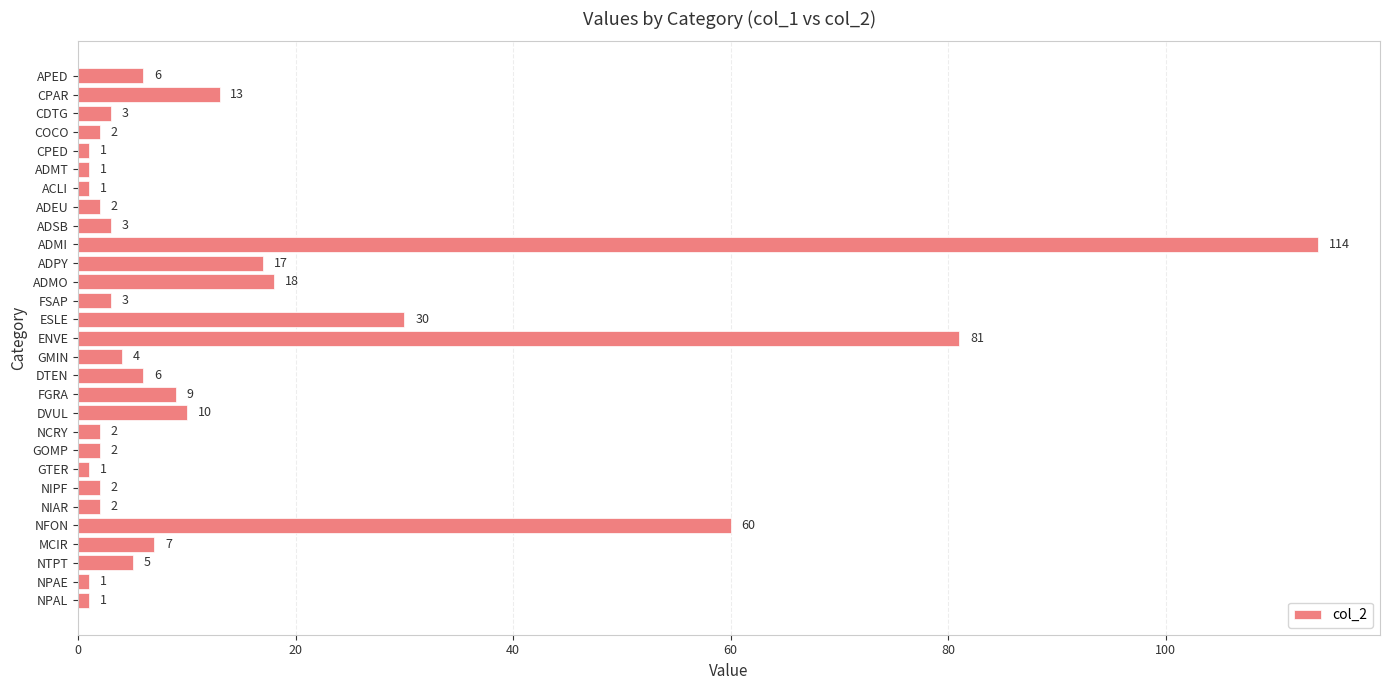

Between FSAP and CPED, which is larger?

FSAP